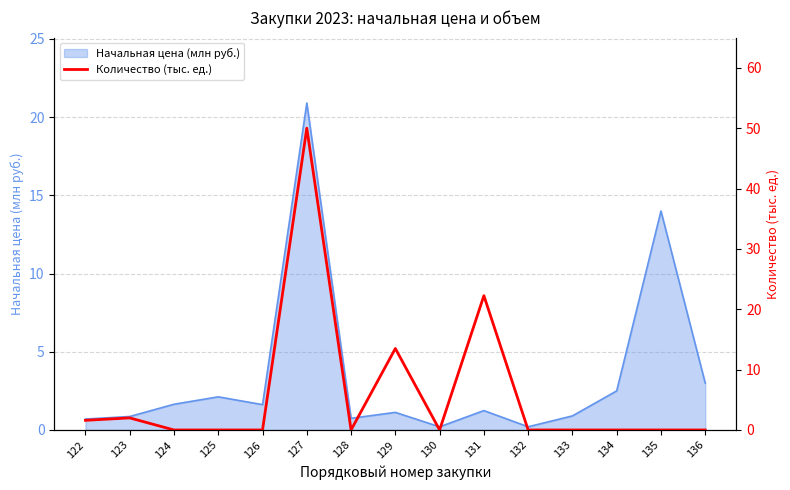

Reading left to right, extract all data points from this chart.

1.6	2.0	0.0	0.0	0.0	50.0	0.0	13.5	0.0	22.2	0.0	0.0	0.0	0.0	0.0